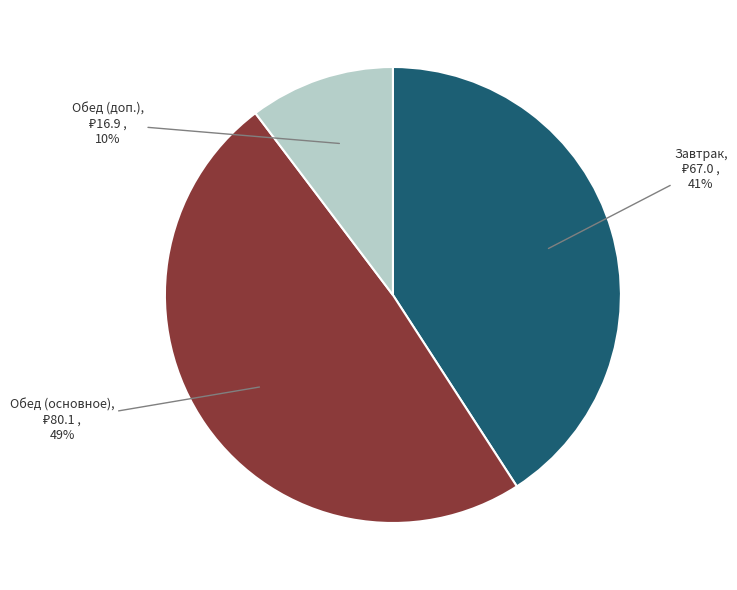

Is there any slice that represents more than half of the pie?

No